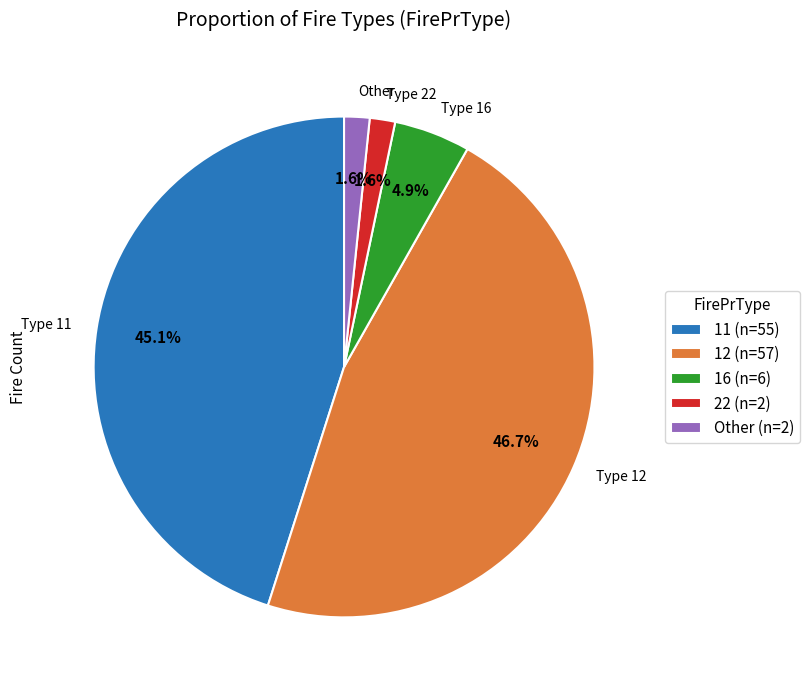

Is there any slice that represents more than half of the pie?

No